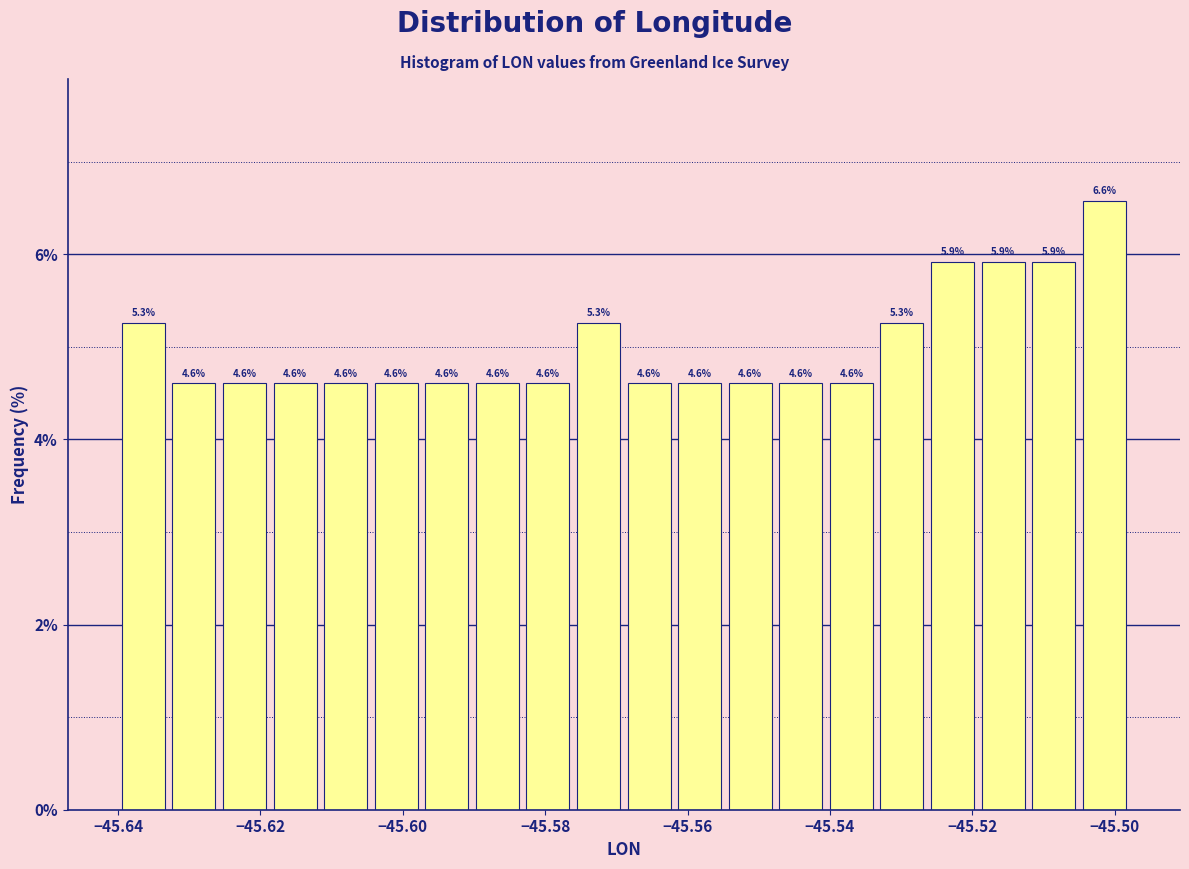

Around what value on the x-axis is the tallest bar? Give the approximate position of its centre, as read against the axis.

-45.502